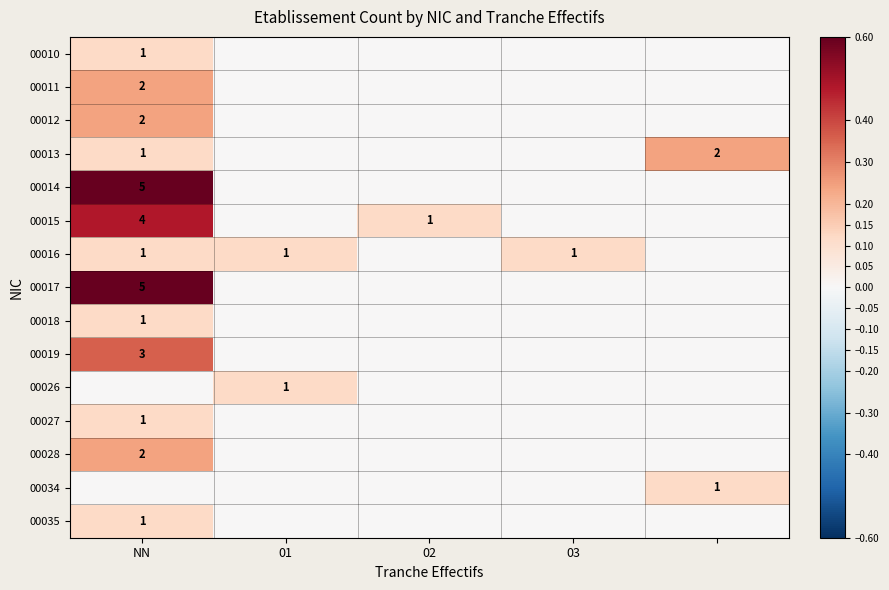

Rank the series at 03 from lowest to highest value.

00010, 00011, 00012, 00013, 00014, 00015, 00017, 00018, 00019, 00026, 00027, 00028, 00034, 00035, 00016